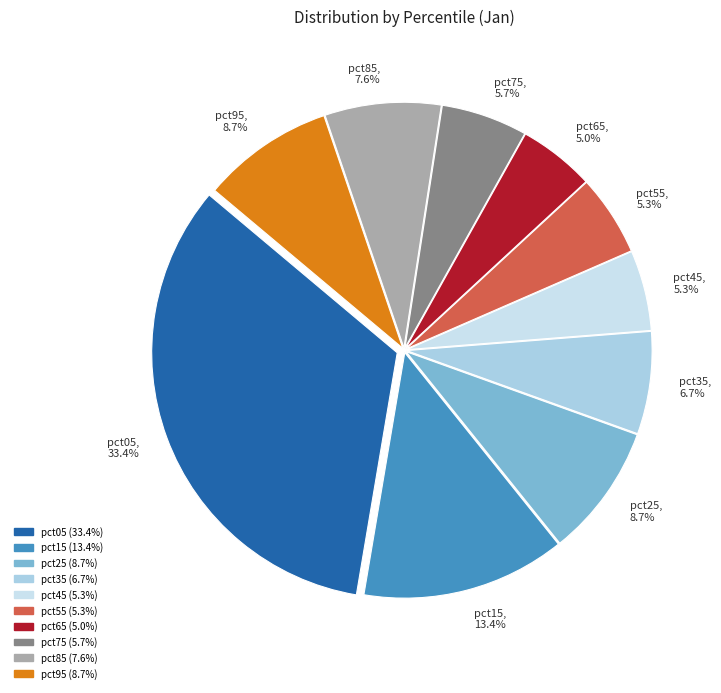

Do pct45, 5.3% and pct25, 8.7% together represent more than half of the pie?

No